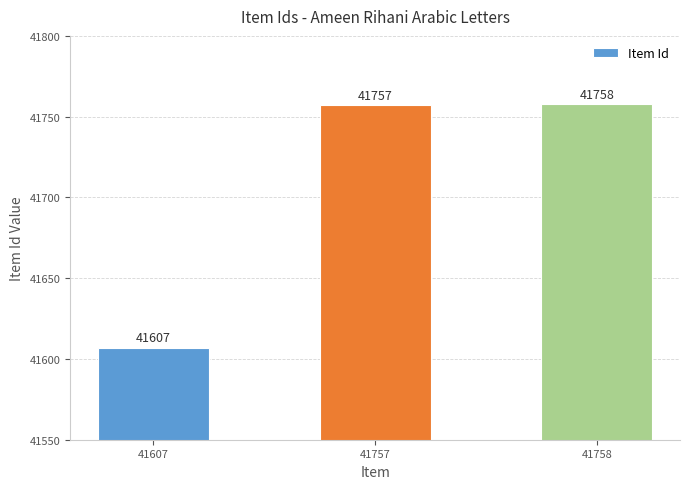

How many categories are shown in the chart?

3